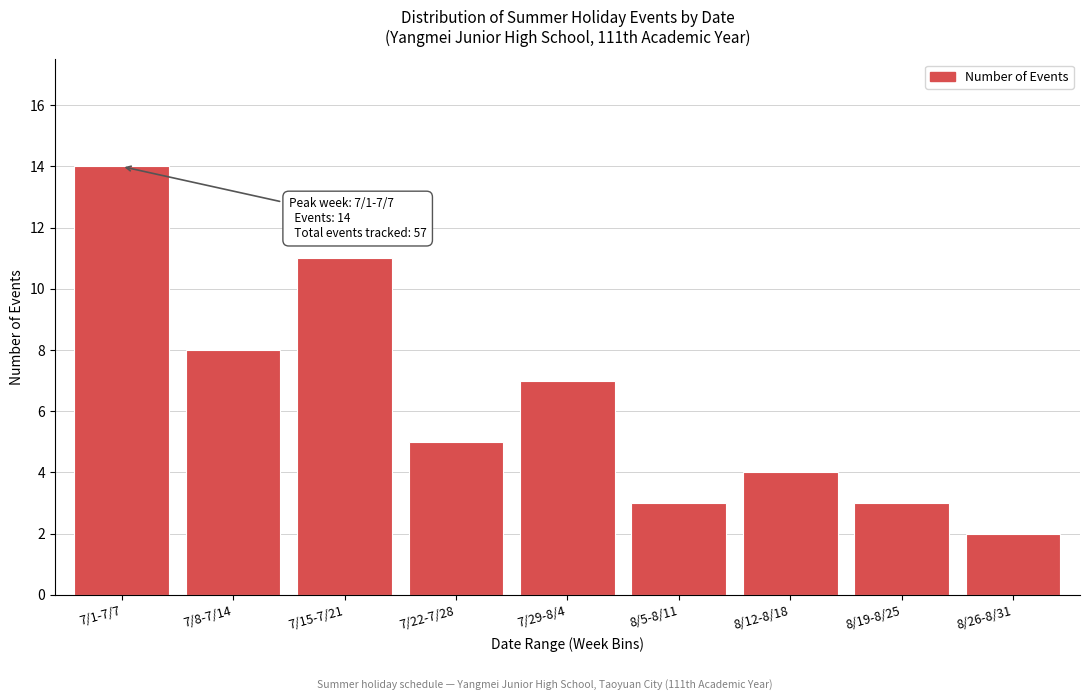

Reading left to right, transcribe all the data shown in this chart.

7/1-7/7=14	7/8-7/14=8	7/15-7/21=11	7/22-7/28=5	7/29-8/4=7	8/5-8/11=3	8/12-8/18=4	8/19-8/25=3	8/26-8/31=2